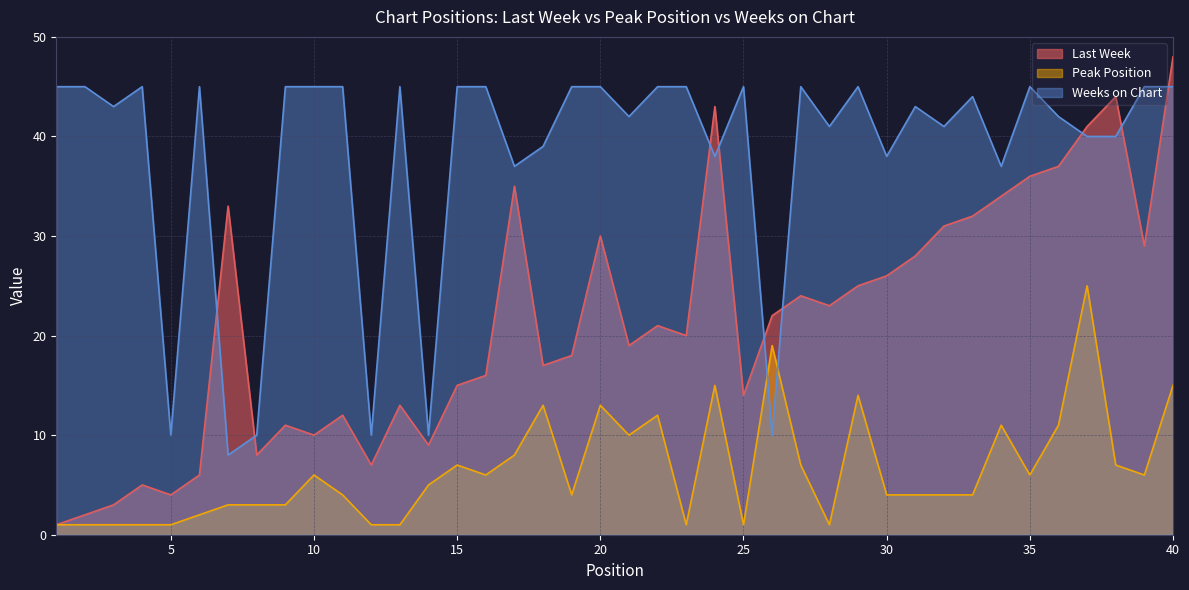

True or false: Weeks on Chart has a value of 17 at 3.

False